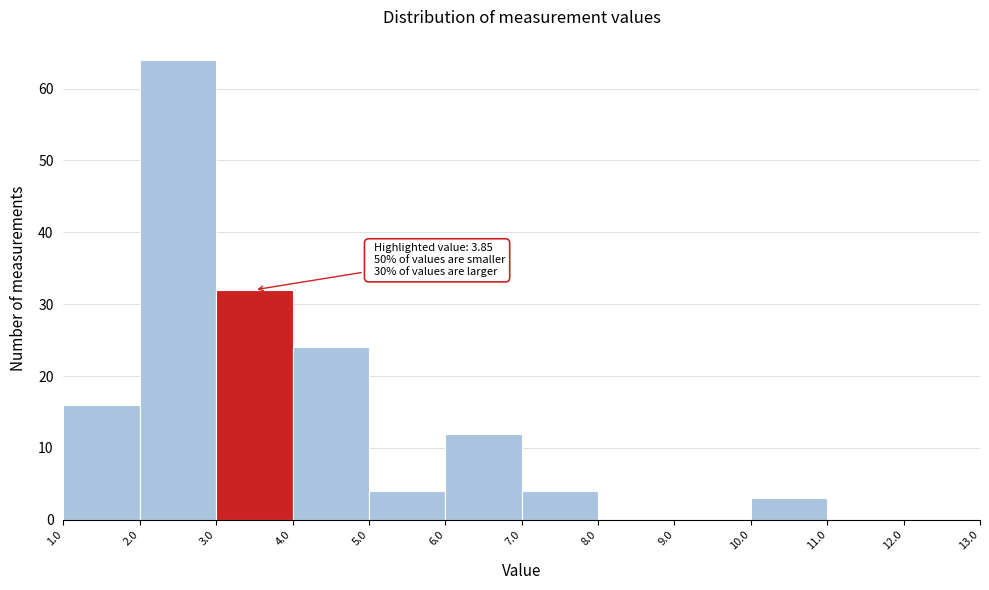

Over which range of the x-axis is the bar tallest?

2.0 to 3.0